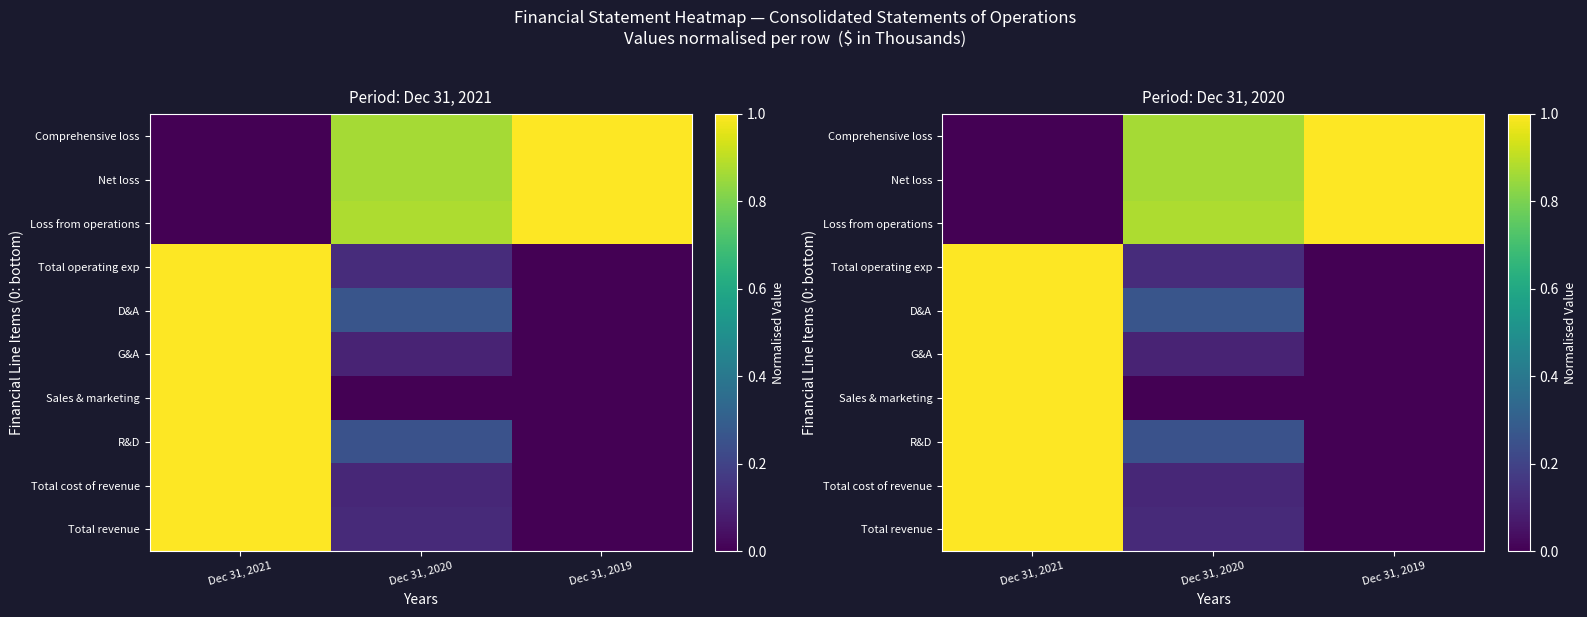

At how many categories does at least one series exceed 0?

3